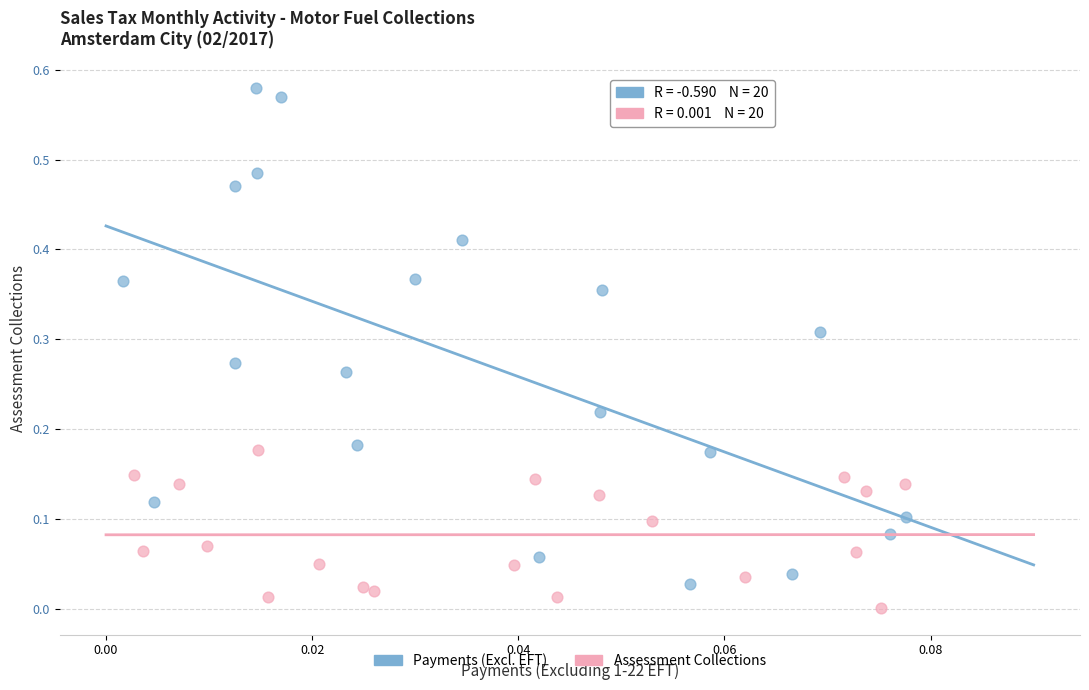

What are all the series names shown in the legend?

Payments (Excl. EFT), Assessment Collections